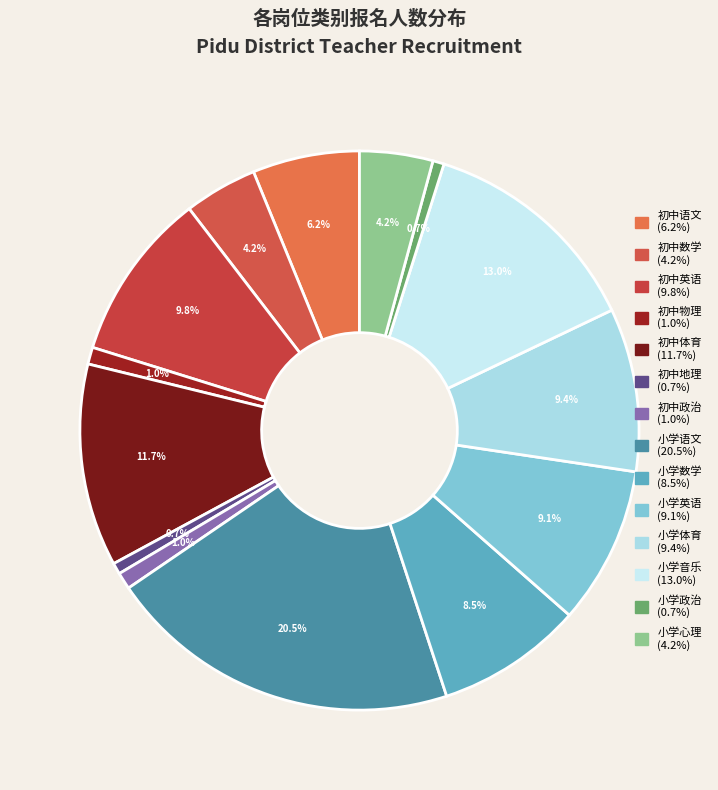

Is there any slice that represents more than half of the pie?

No